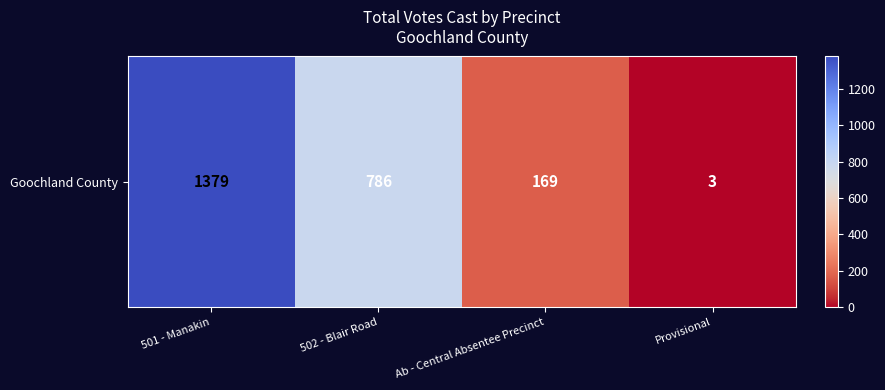

What is the average value?

584